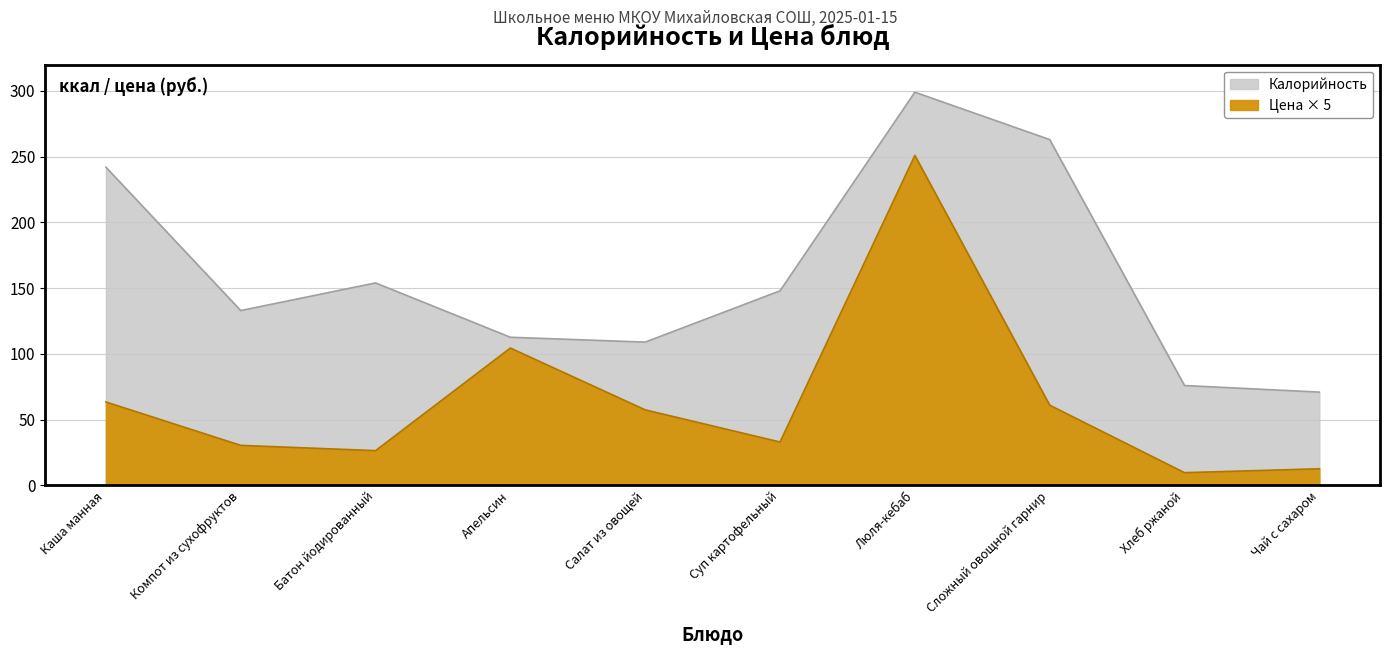

At which category does the chart reach its peak across all series?

Люля-кебаб